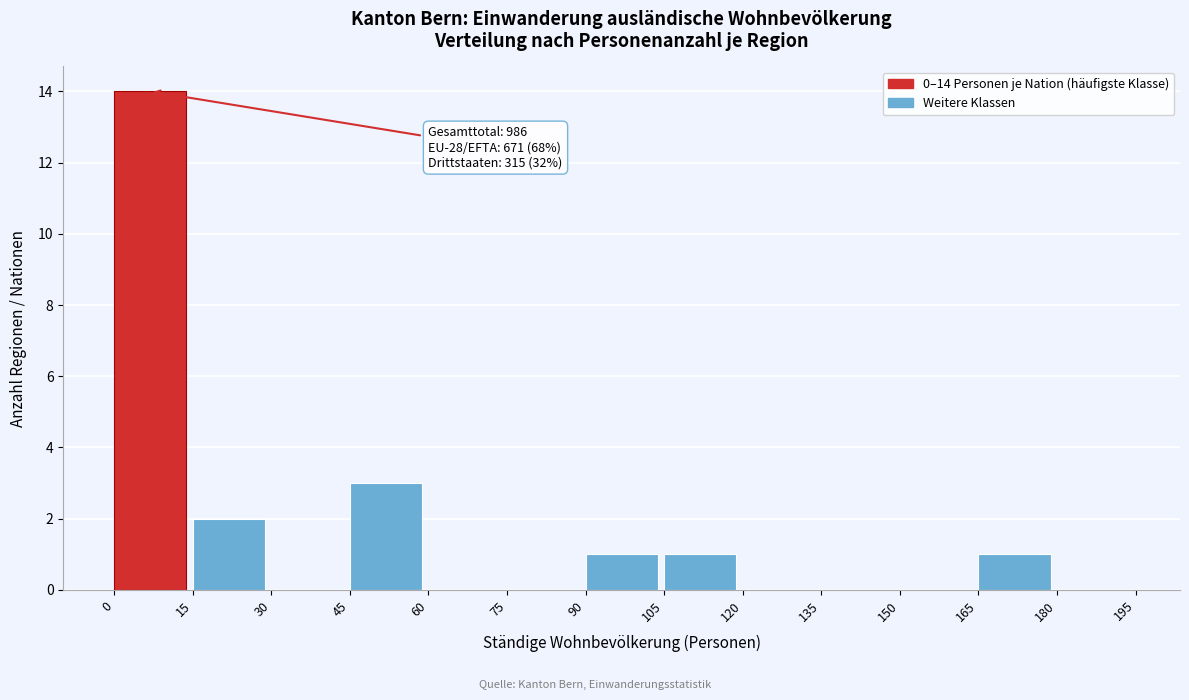

Which range on the x-axis has the tallest bar?

0 to 15